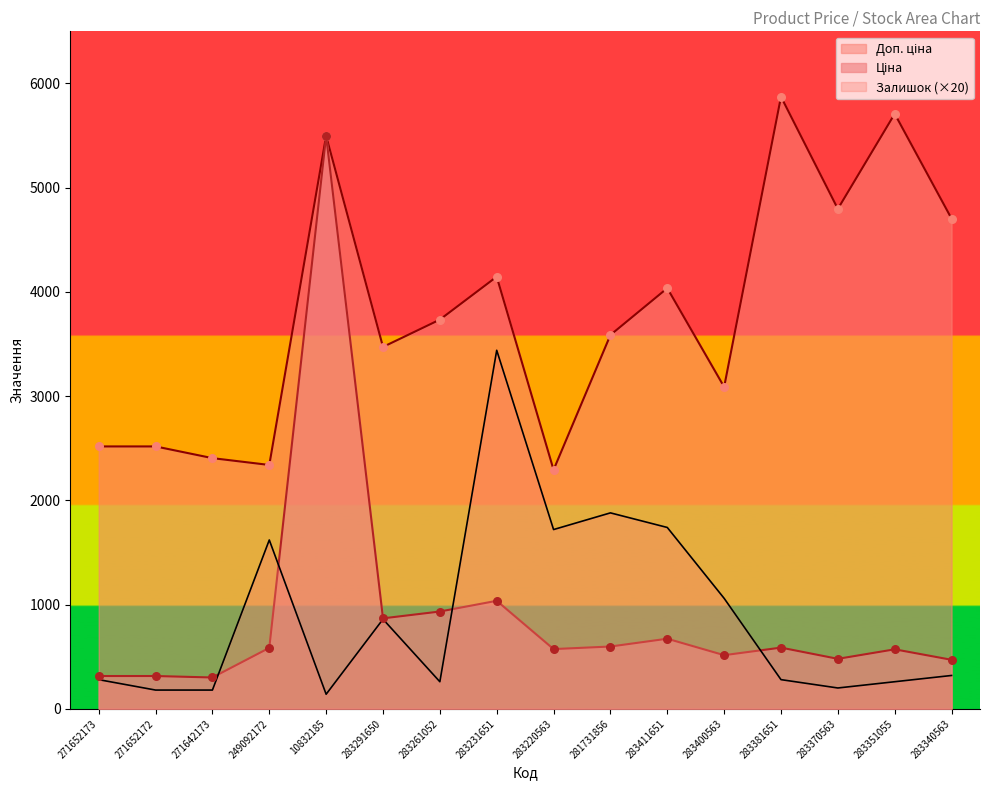

Which series reaches the minimum Y coordinate?

Залишок